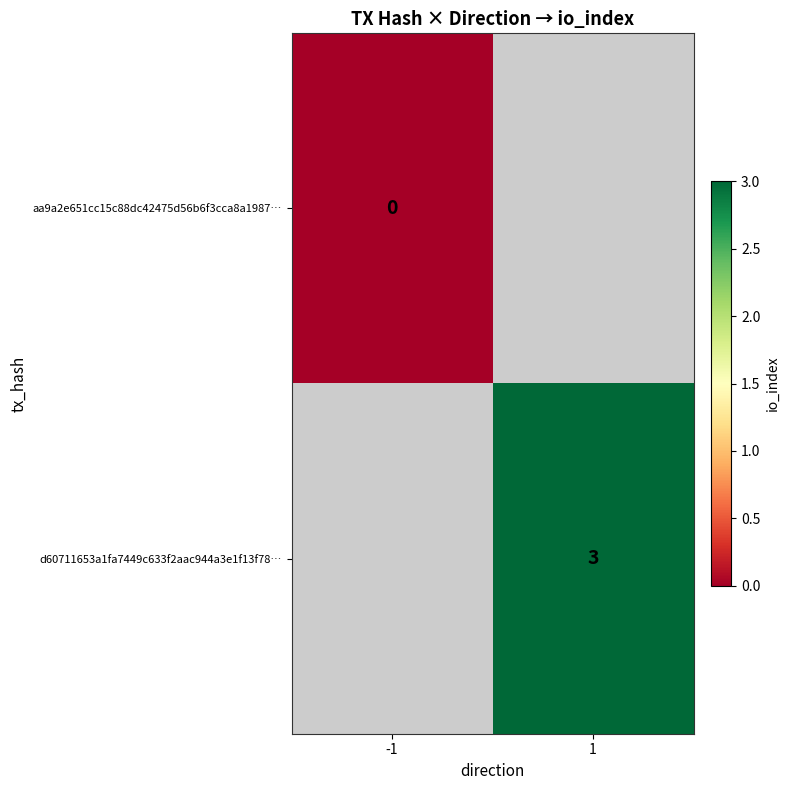

The value of d60711653a1fa7449c633f2aac944a3e1f13f78… at 1 is 3. True or false?

True